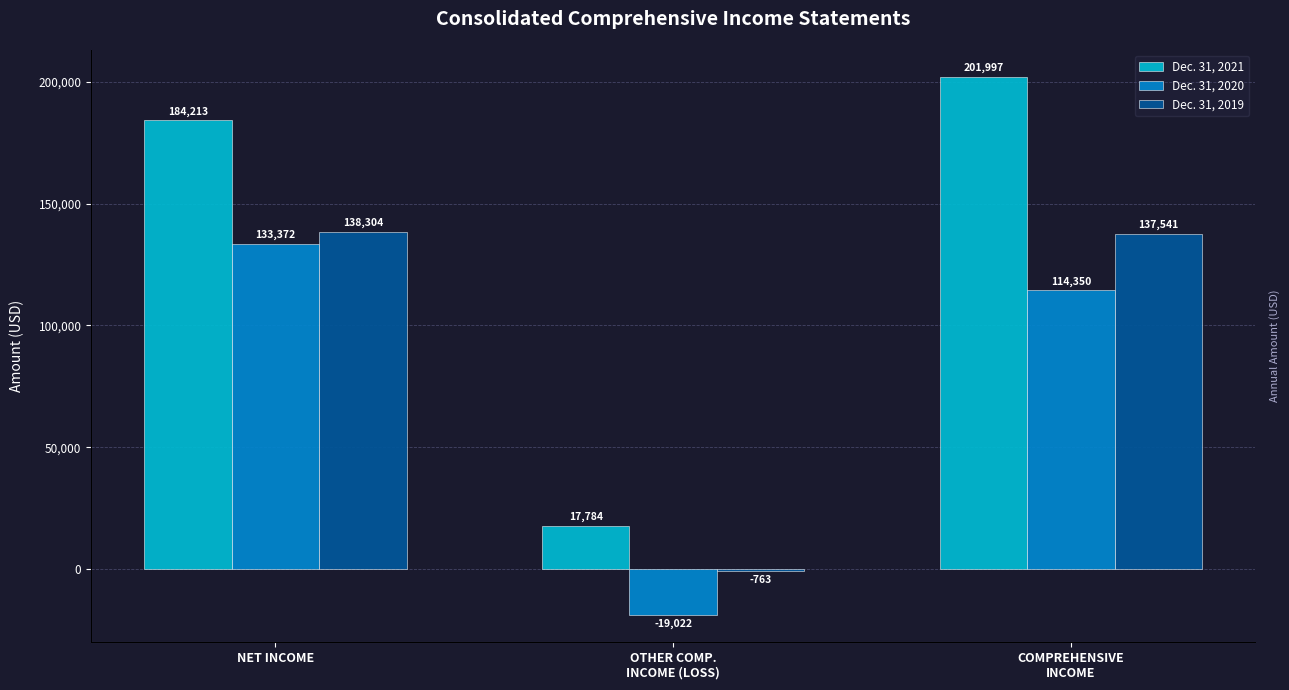

What is the label of the 1st bar from the right?

COMPREHENSIVE
INCOME